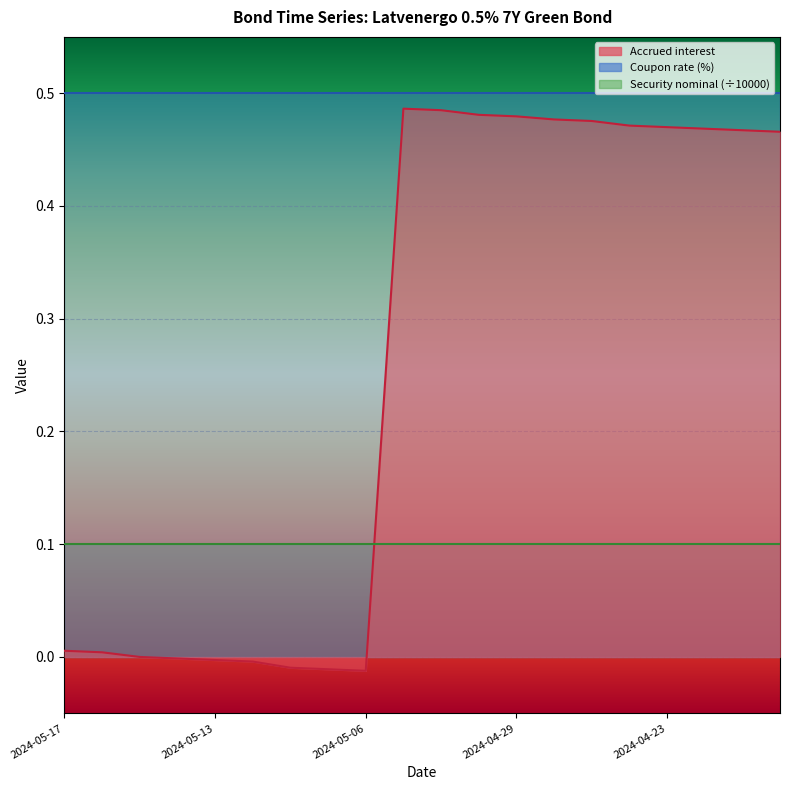

Does the chart display data point markers on the line(s)?

No